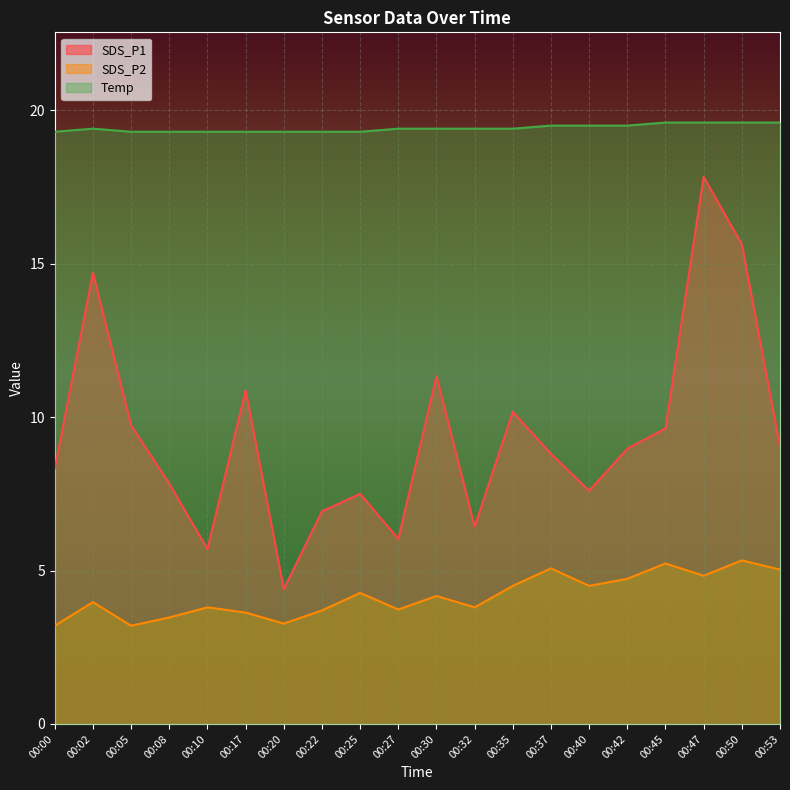

The value of Temp at 00:10 is 19.3. True or false?

True